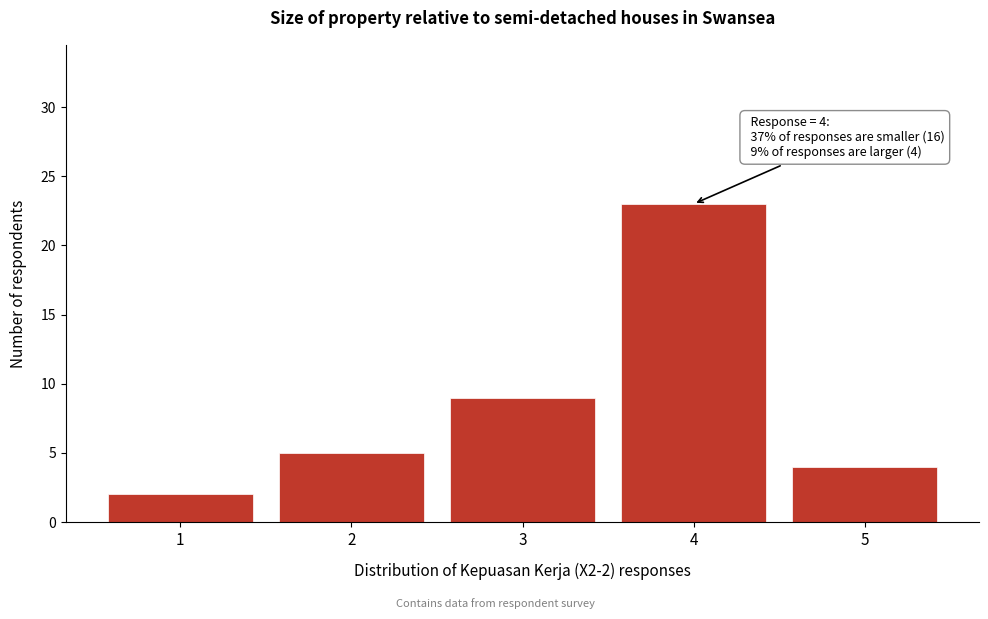

Reading left to right, what are all the values shown in this chart?

1=2	2=5	3=9	4=23	5=4